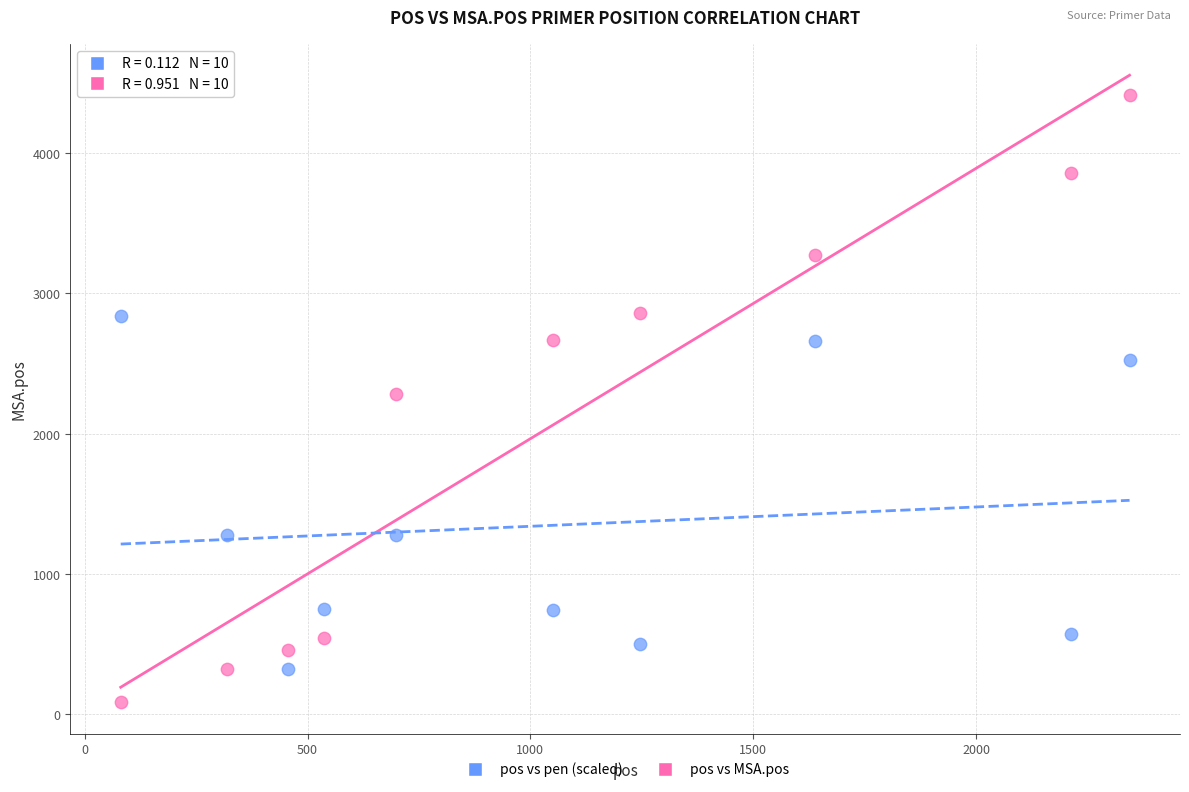

Which series contains the lowest Y value?

pos vs MSA.pos